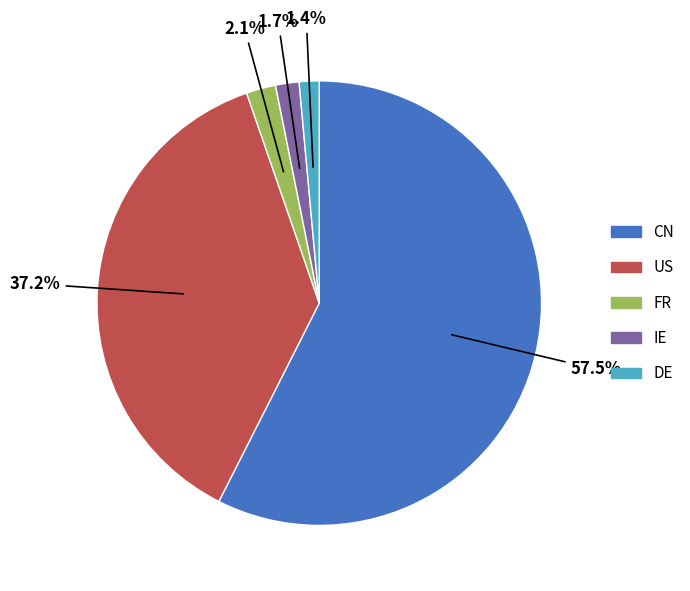

Which slice is the largest?

CN